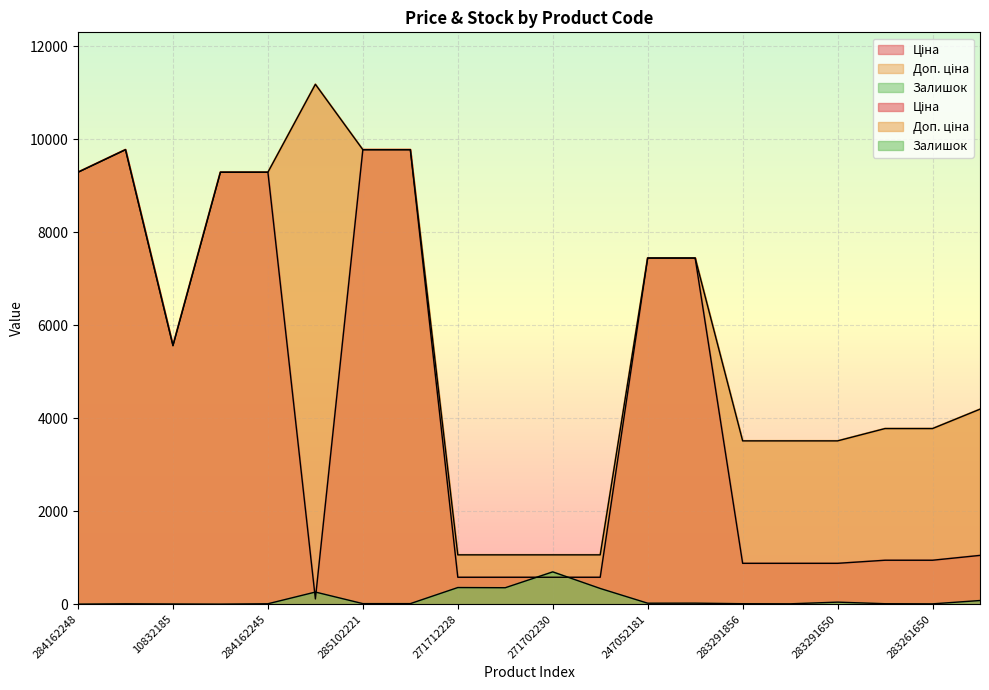

At which category does Доп. ціна reach its first local peak?

285101569